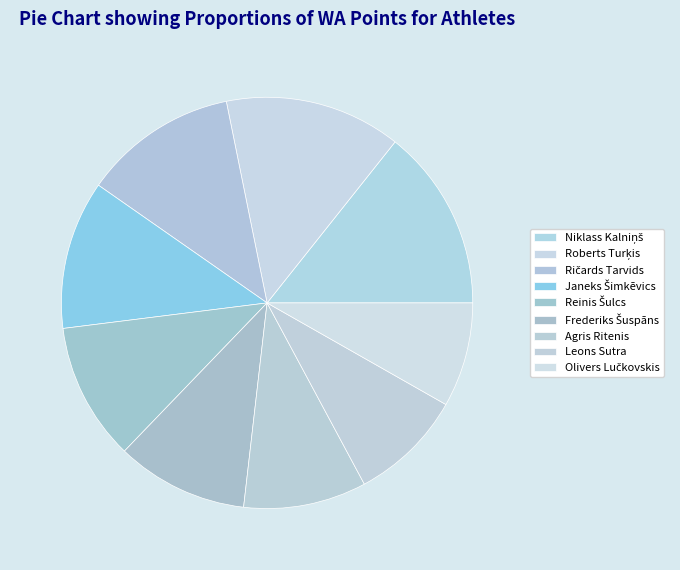

Between Ričards Tarvids and Roberts Turķis, which is larger?

Roberts Turķis